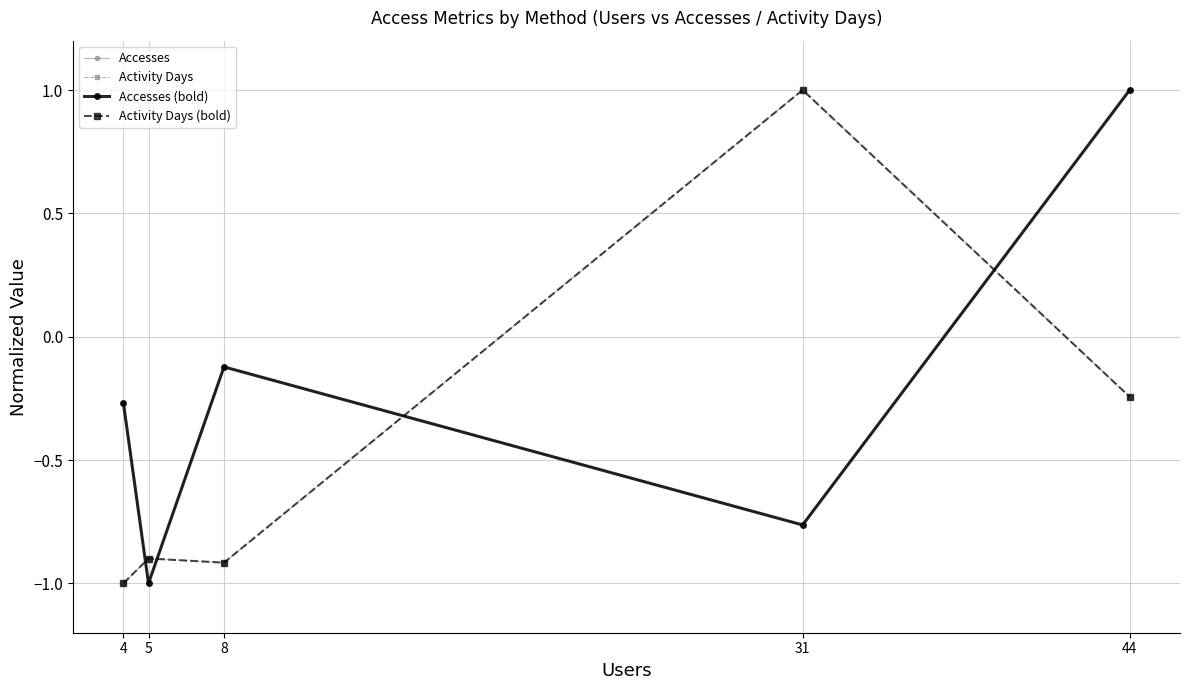

Is this an area chart (filled region under the line)?

No